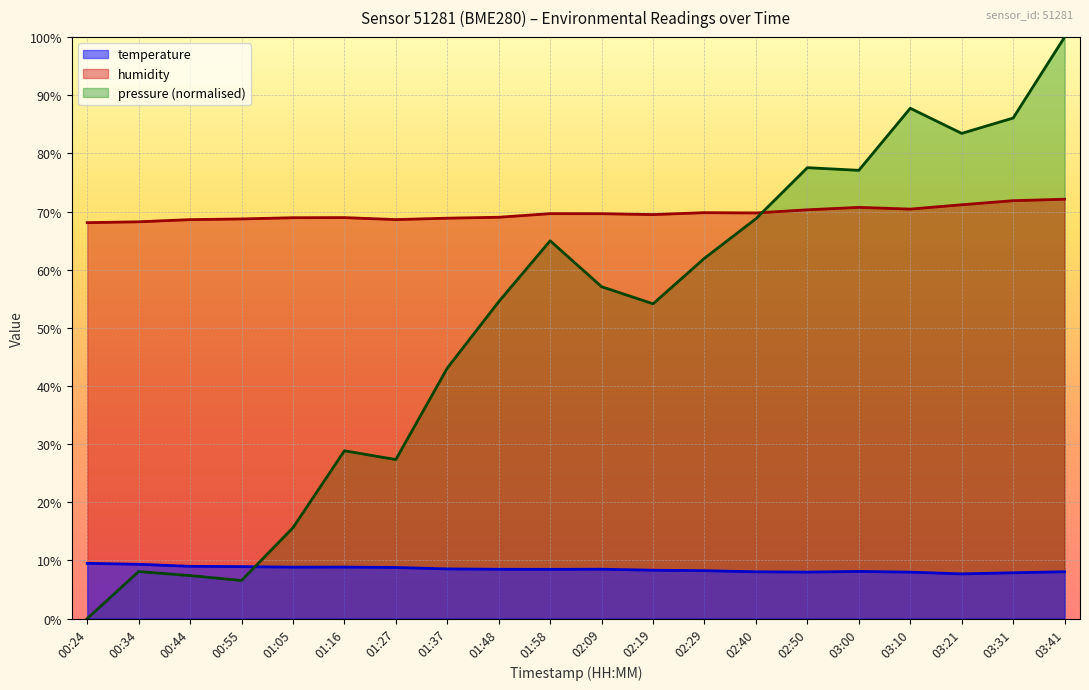

The value of humidity at 03:00 is 94.2. True or false?

False